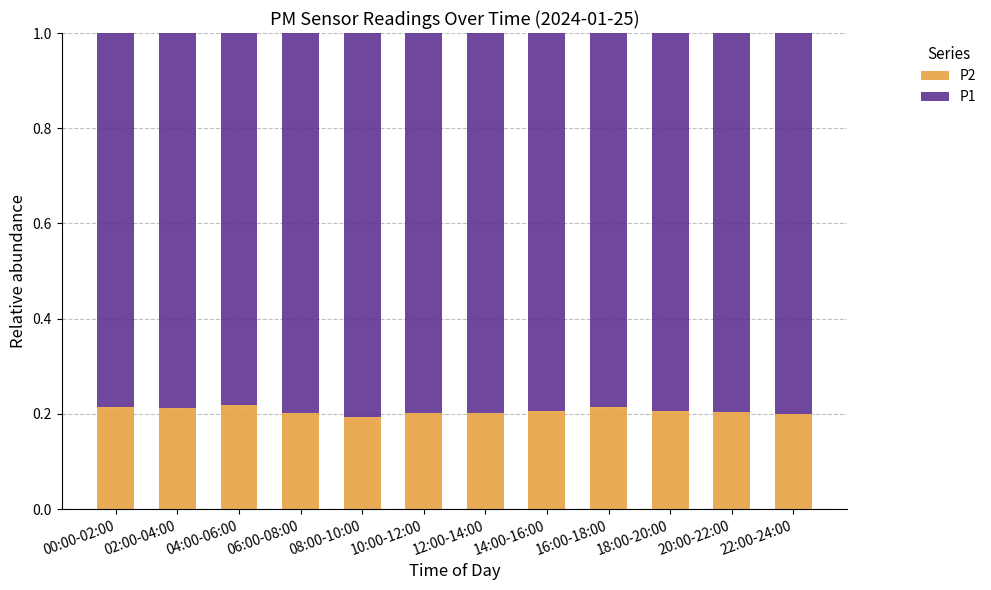

The value of P2 at 04:00-06:00 is 0.4. True or false?

False